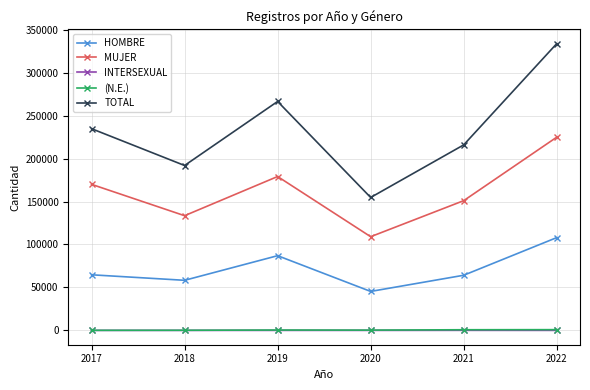

Does the chart have visible grid lines?

Yes